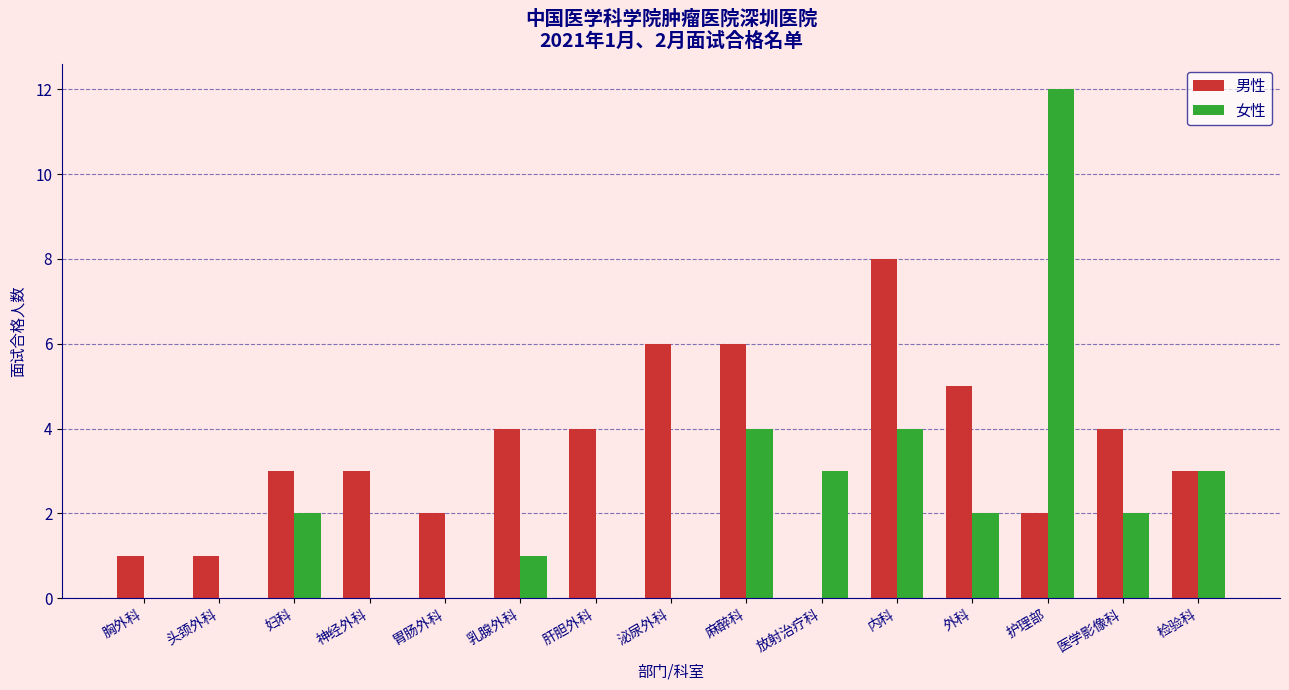

At which label does 女性 reach its peak?

护理部